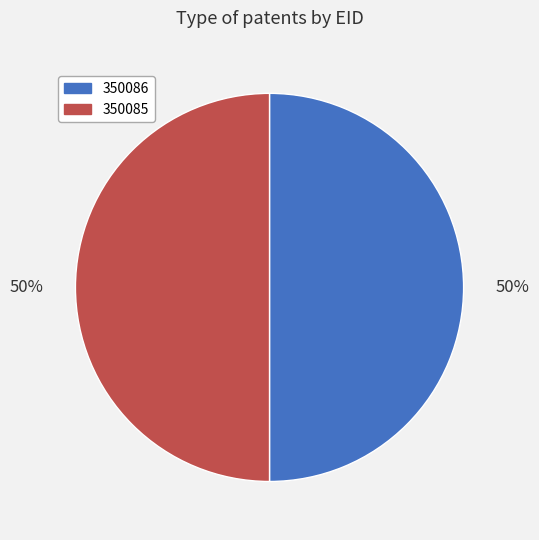

Approximately how many times larger is the value at 350085 compared to 350086?

1.0